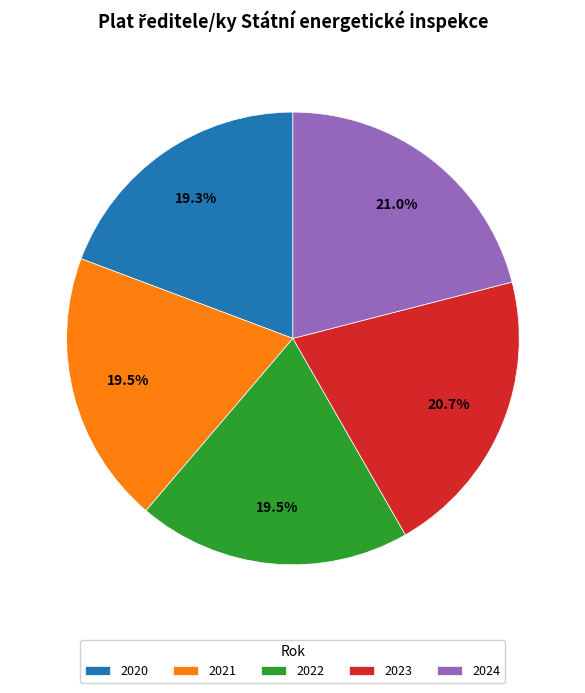

The 2020 slice represents 13% of the pie. True or false?

False